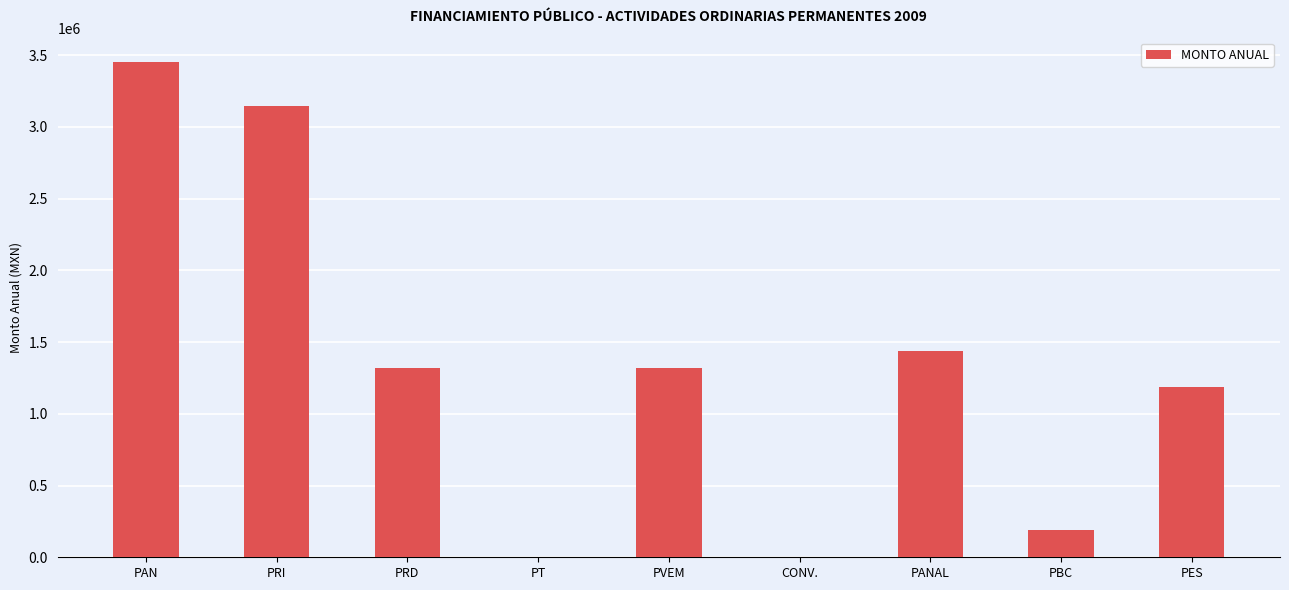

At which label is the value closest to 1724655?

PANAL